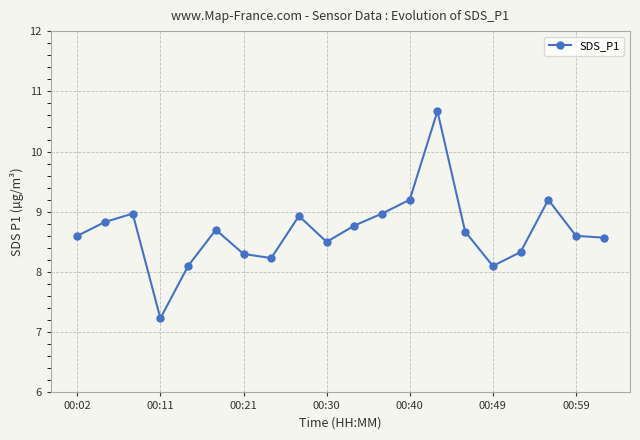

True or false: the data has more than 2 interior local peaks.

True